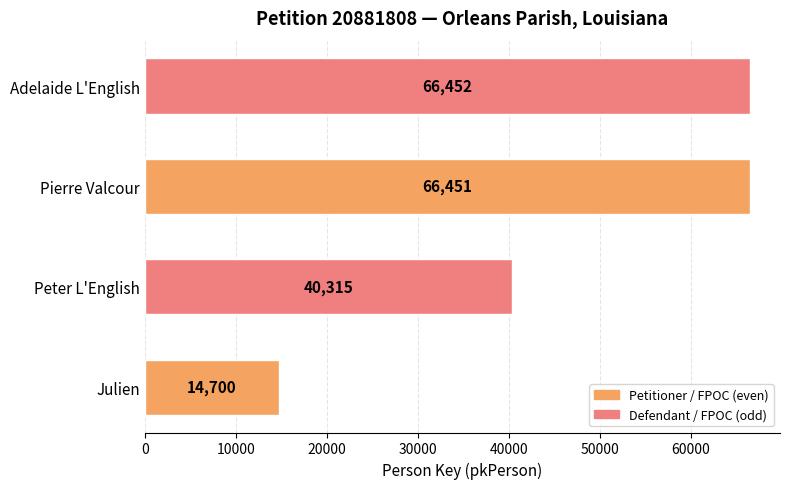

Reading top to bottom, transcribe all the data shown in this chart.

Adelaide L'English=66452	Pierre Valcour=66451	Peter L'English=40315	Julien=14700